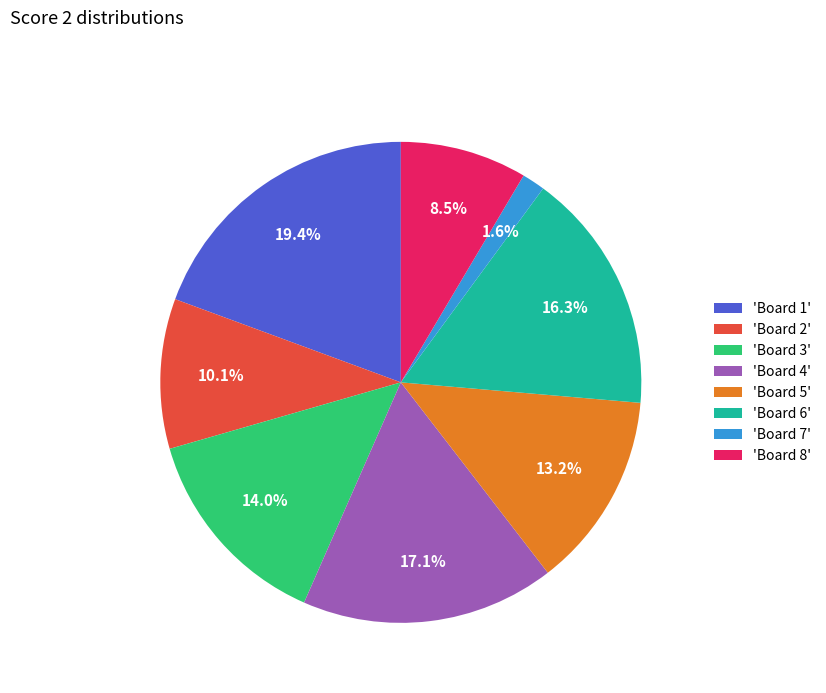

Combined, do 'Board 6' and 'Board 4' account for over 50%?

No